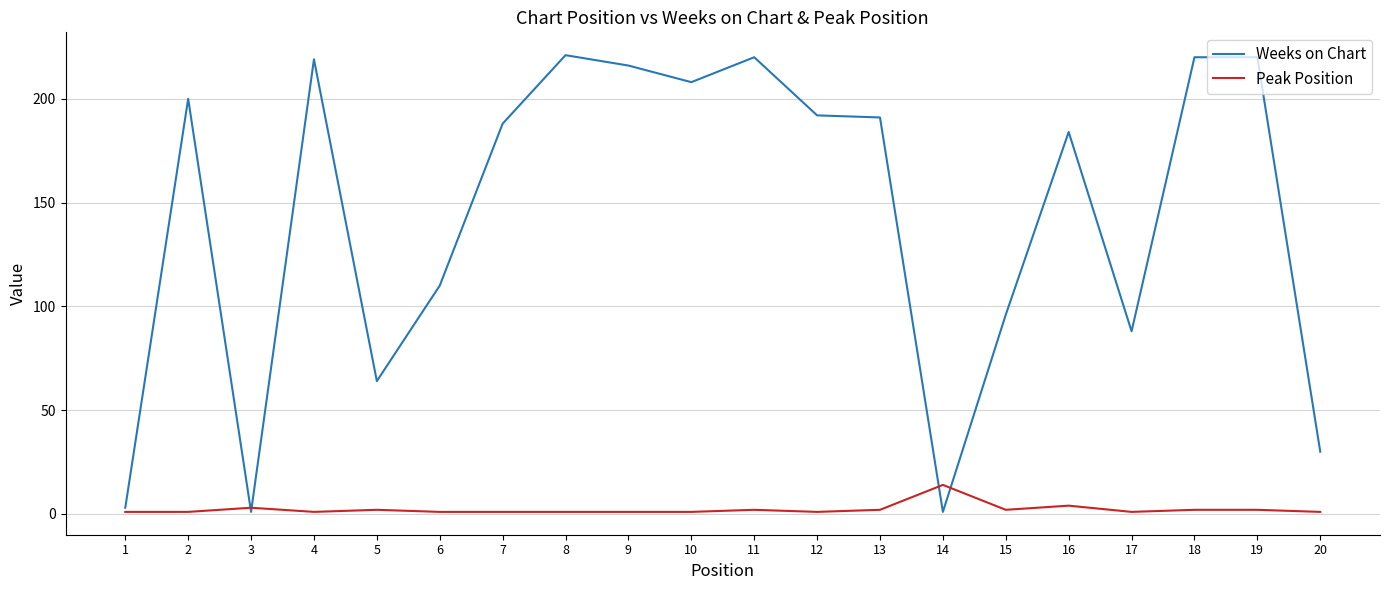

Which series has the largest total across all categories?

Weeks on Chart